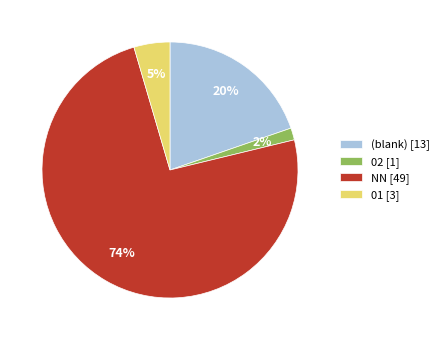

Rank the categories by value from lowest to highest.

02 [1], 01 [3], (blank) [13], NN [49]